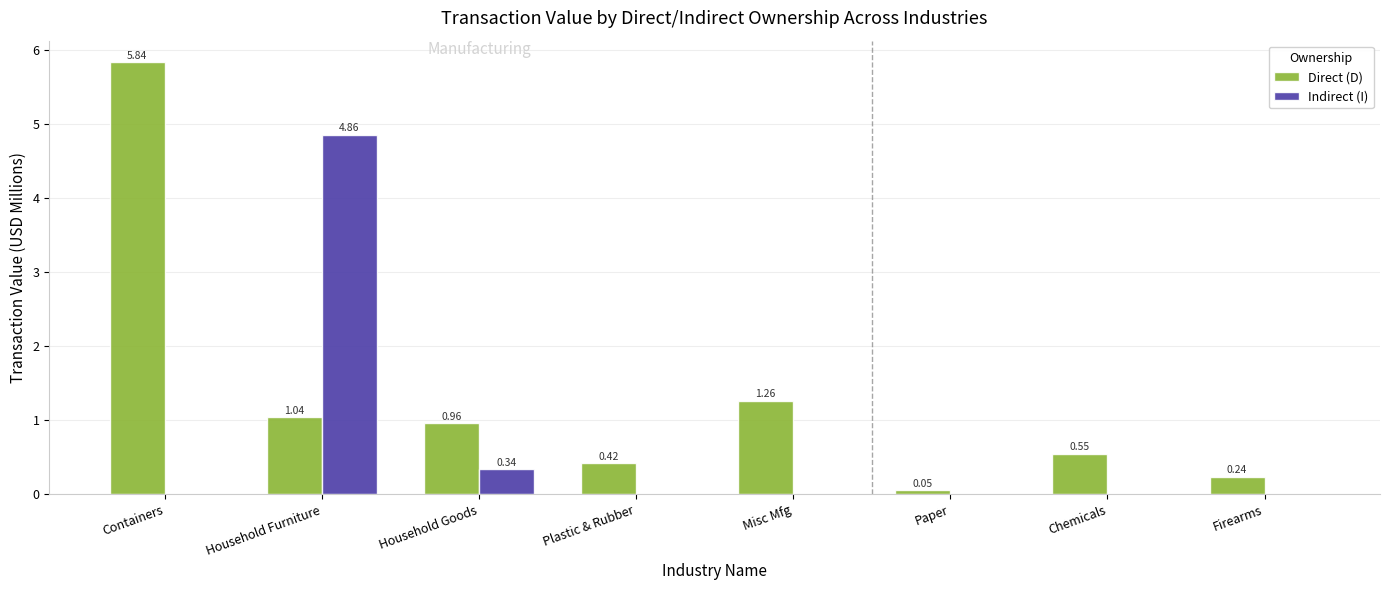

Between Containers and Firearms, which series saw the biggest shift?

Direct (D)